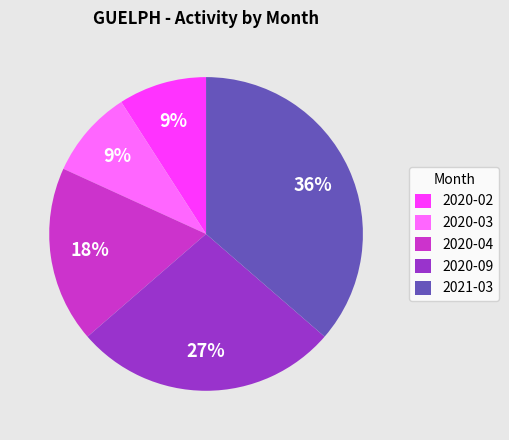

Combined, do 2020-03 and 2020-09 account for over 50%?

No